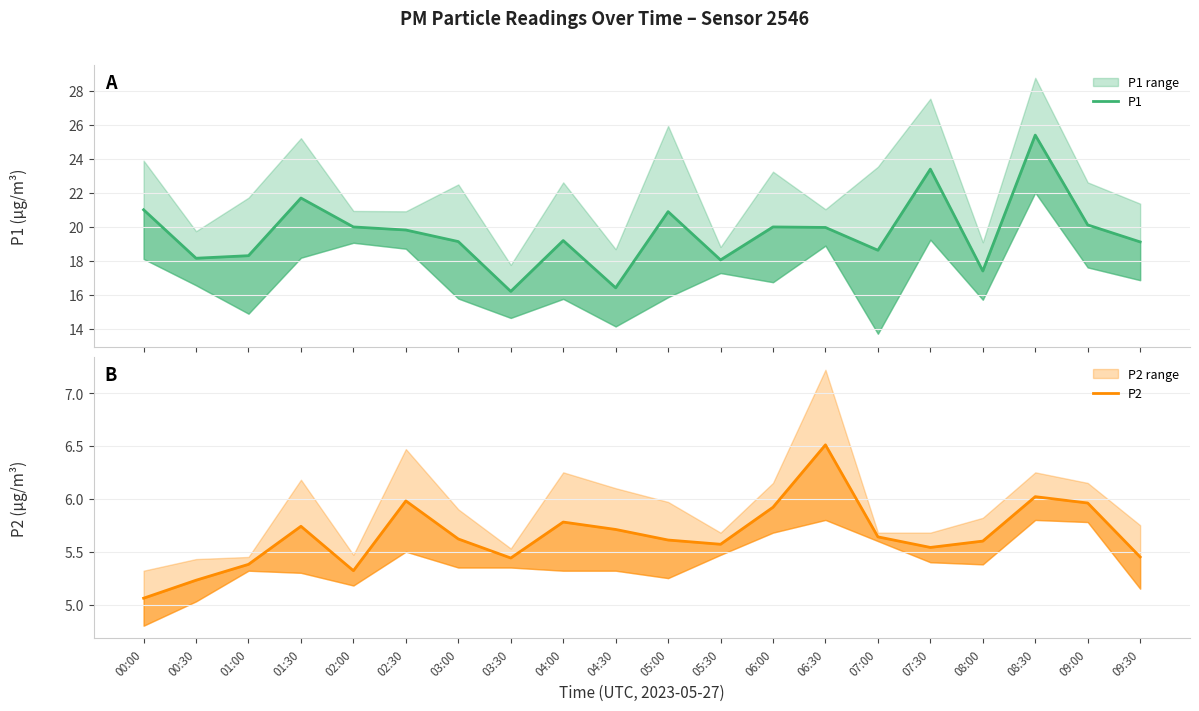

What position from the right is 03:00?

14